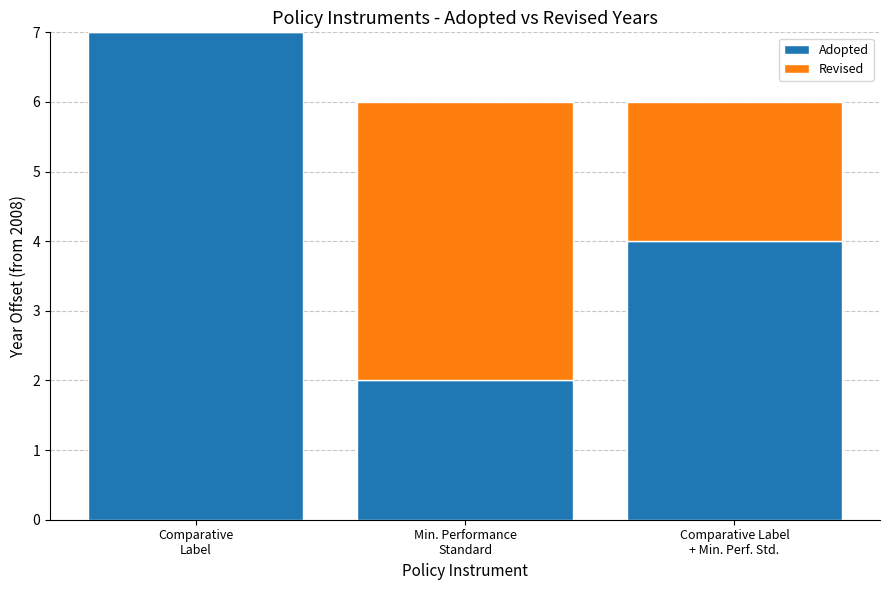

What is the total value across all series at Comparative Label
+ Min. Perf. Std.?

6